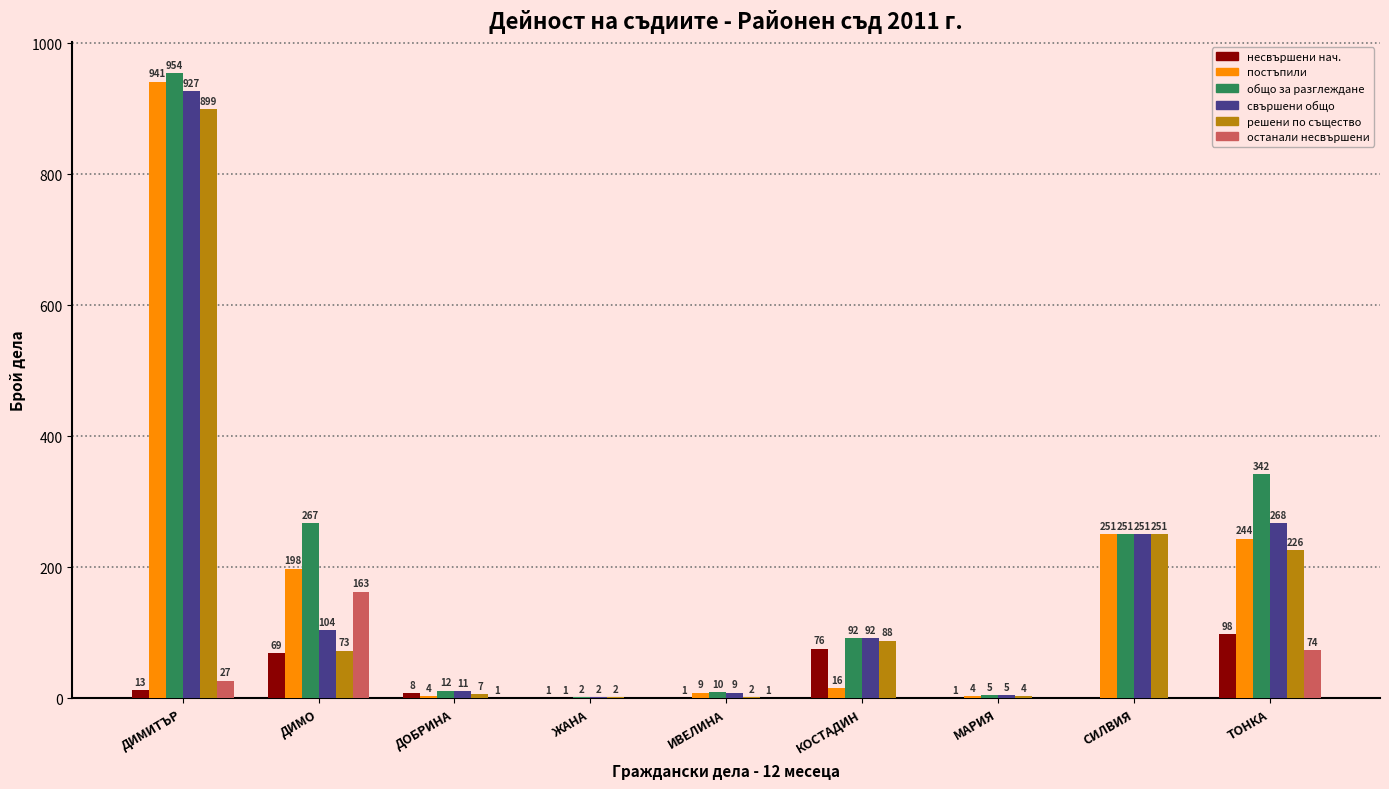

What is the sum of the постъпили values at ДОБРИНА and ДИМИТЪР?

945